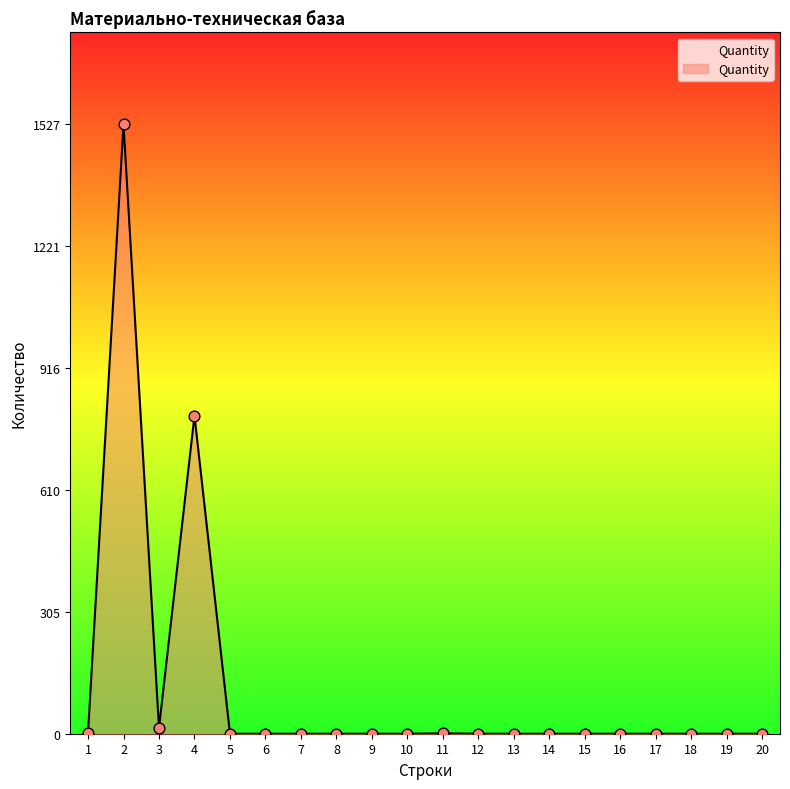

What is the maximum value shown in the chart?

1527